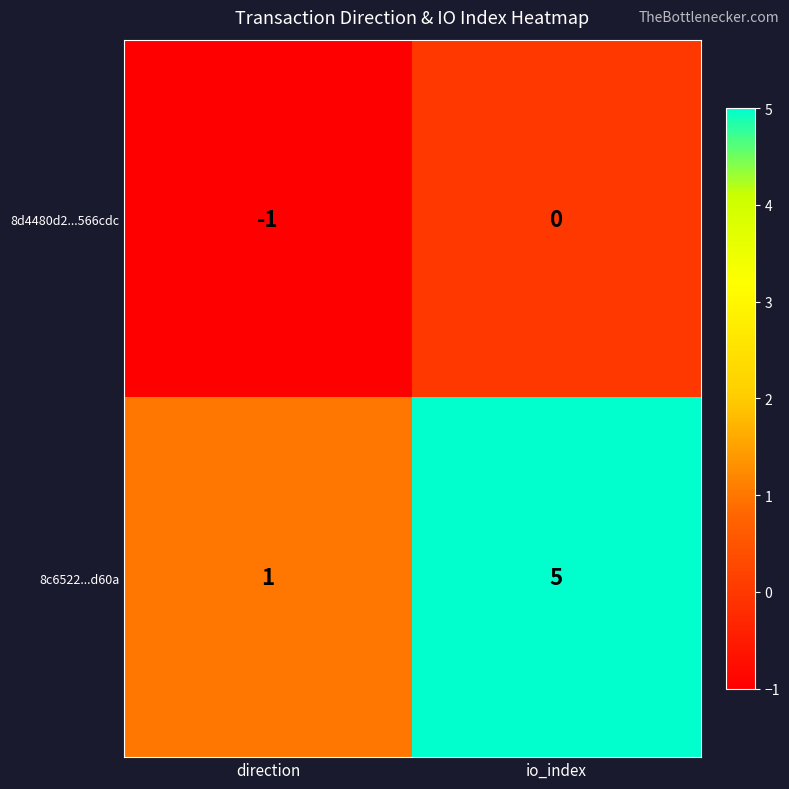

Which series has the largest range (max minus min)?

8c6522...d60a